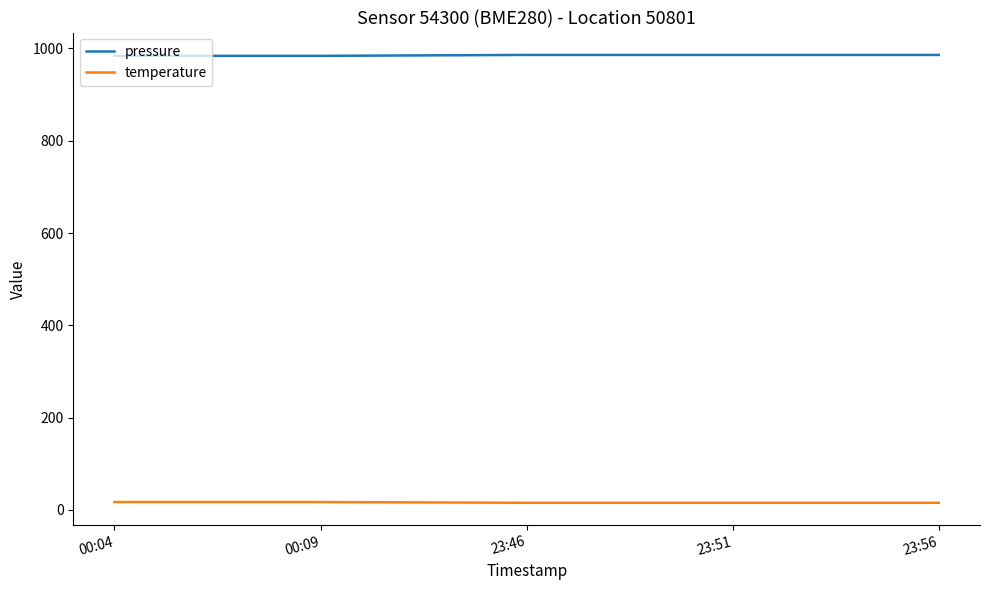

Is the value of pressure at 00:09 greater than the value of temperature at 23:56?

Yes